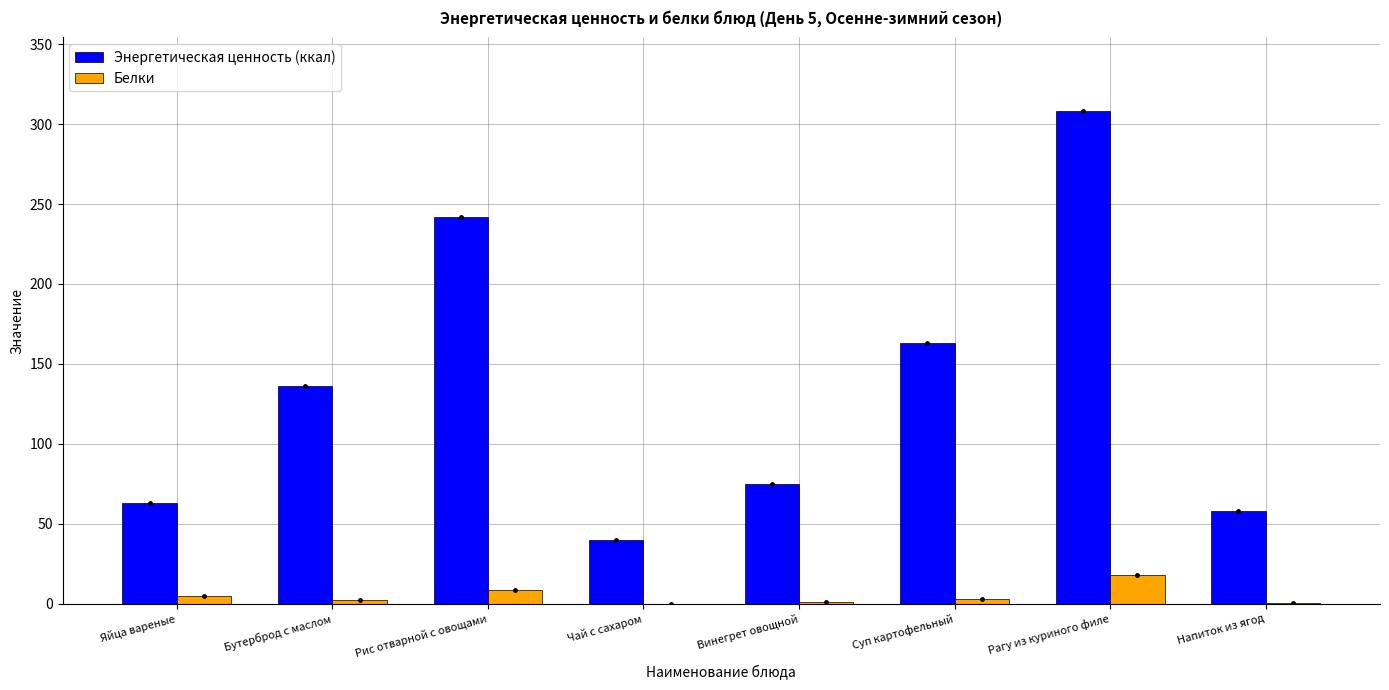

Is the value of Белки at Рис отварной с овощами greater than the value of Энергетическая ценность (ккал) at Яйца вареные?

No